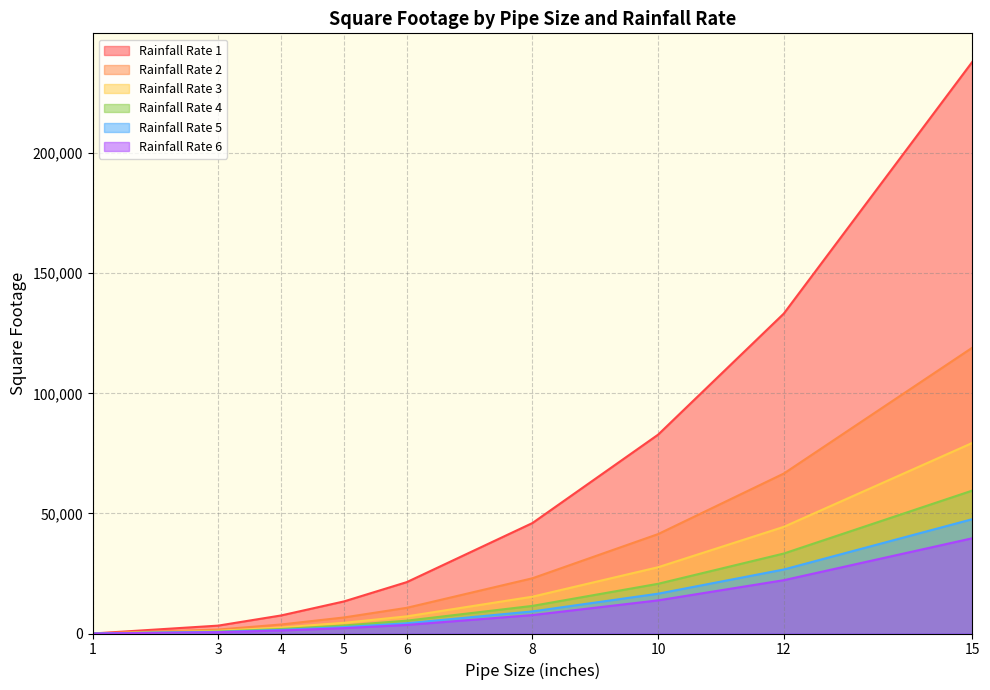

What is the greatest value displayed?

238000